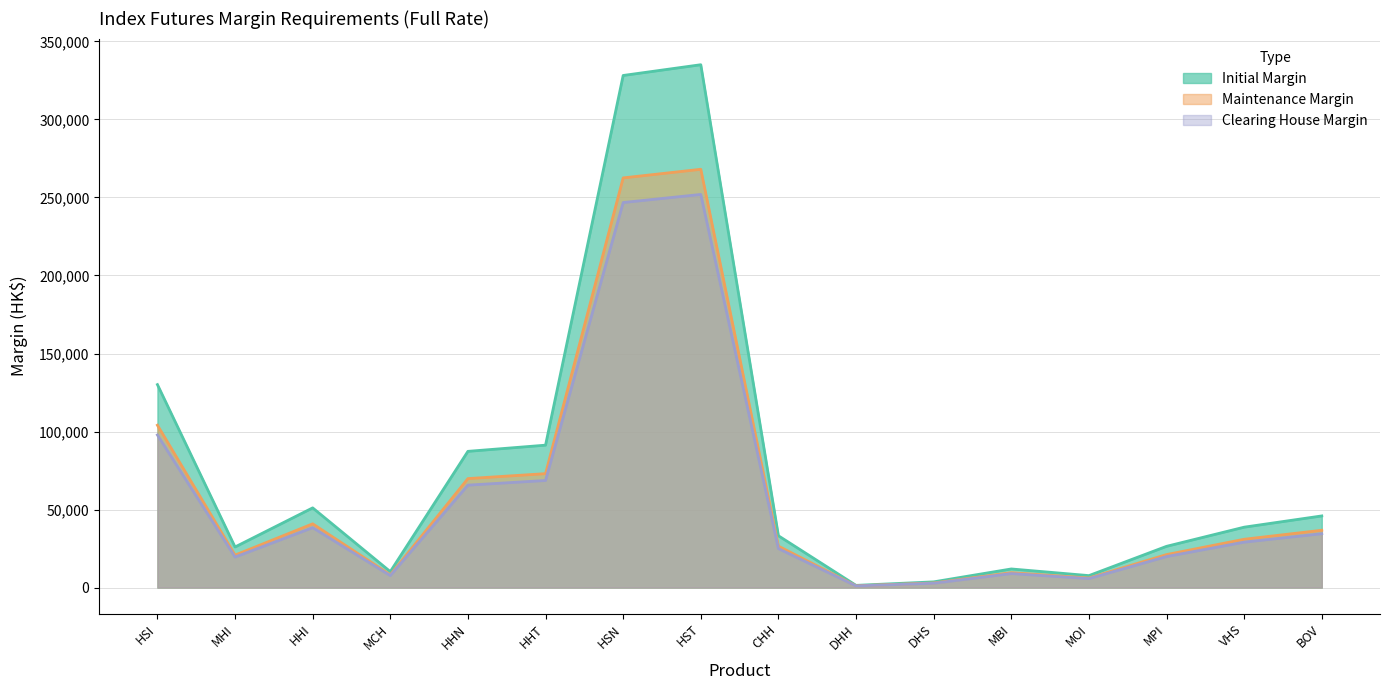

Is the value of Initial Margin at DHH greater than the value of Clearing House Margin at HHT?

No